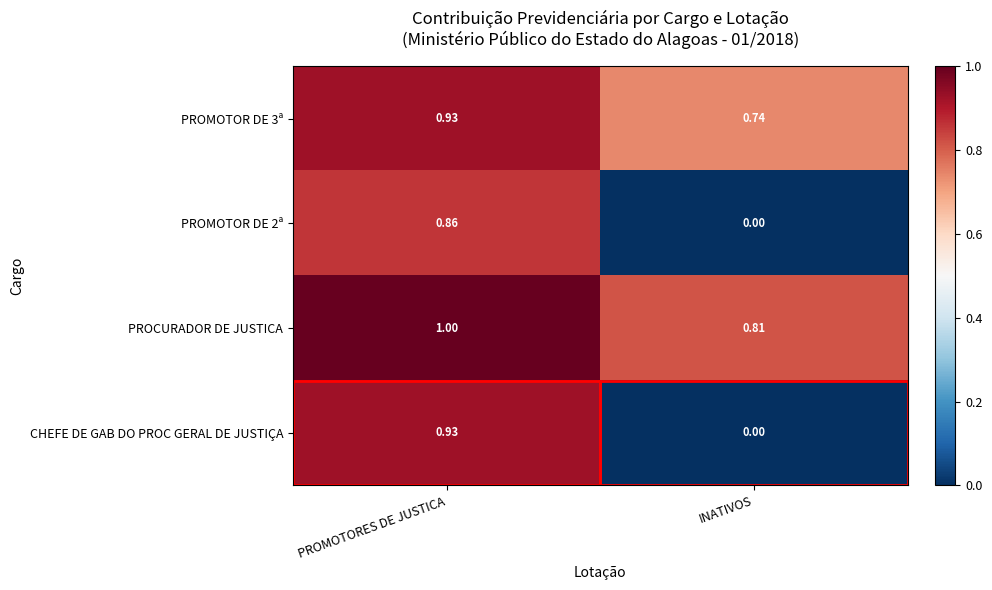

Is the value of PROCURADOR DE JUSTICA at INATIVOS greater than the value of PROMOTOR DE 2ª at INATIVOS?

Yes